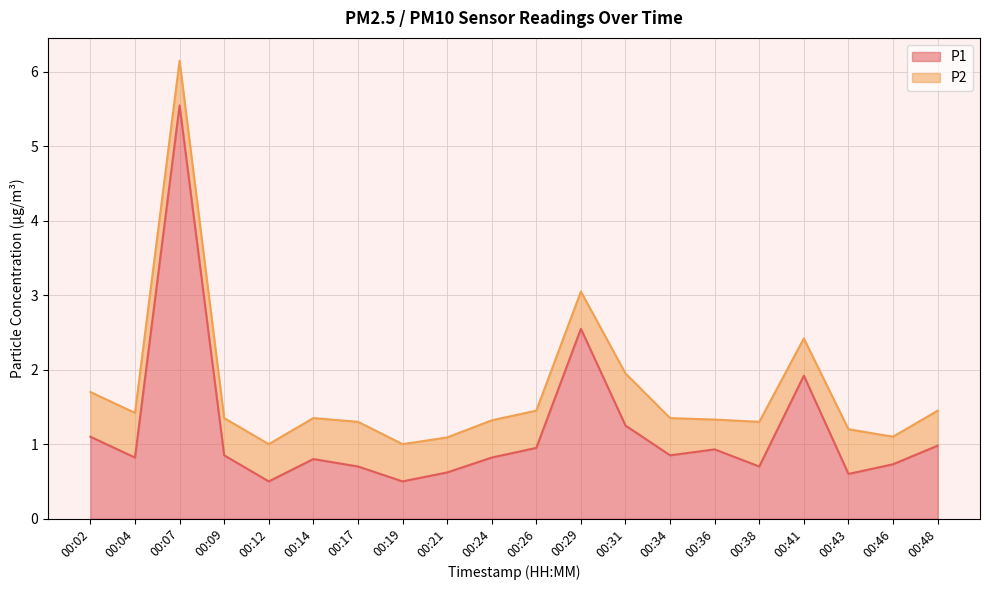

List the labels in order of value, largest first.

00:07, 00:29, 00:41, 00:31, 00:02, 00:48, 00:26, 00:36, 00:09, 00:34, 00:04, 00:24, 00:14, 00:46, 00:17, 00:38, 00:21, 00:43, 00:12, 00:19